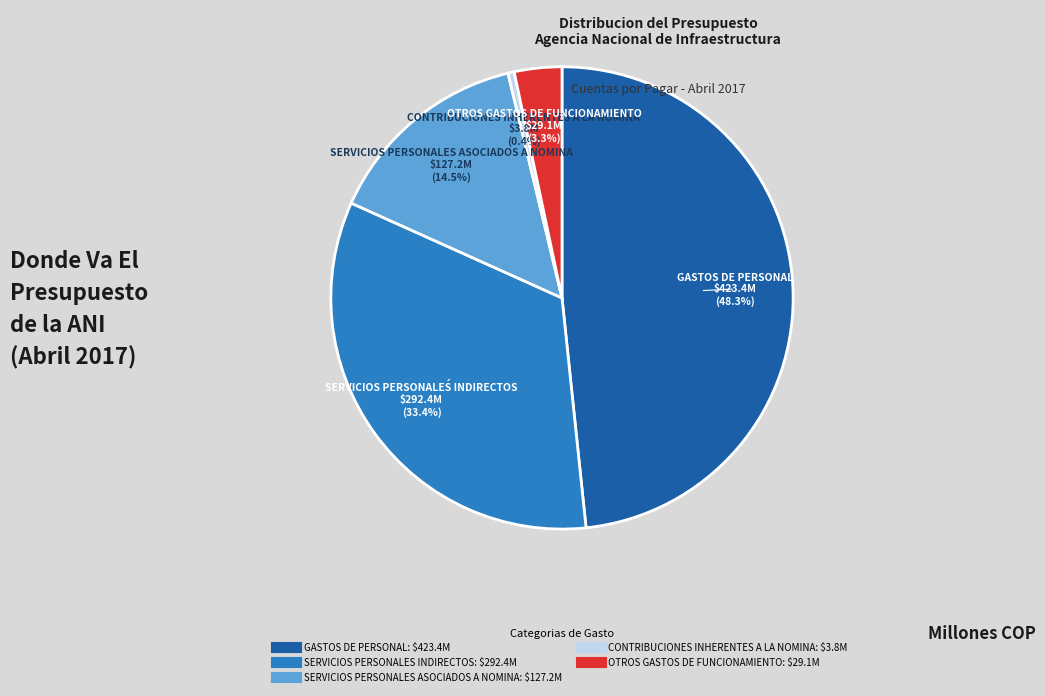

Is there a majority slice in this chart?

No